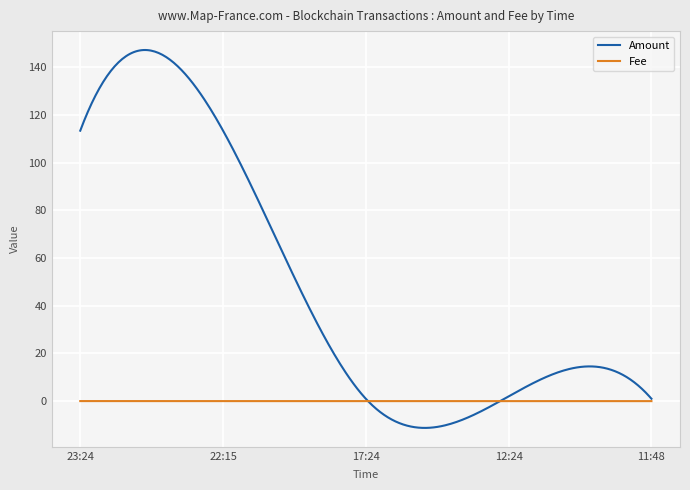

What is the minimum value shown in the chart?

-11.2